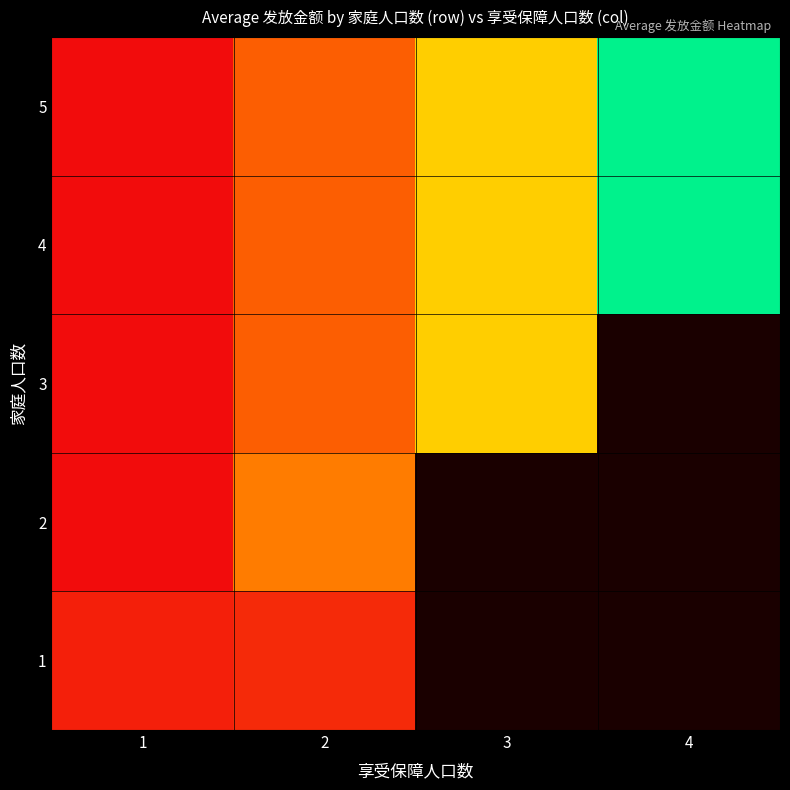

Rank the series by their maximum value, from lowest to highest.

1, 2, 3, 5, 4